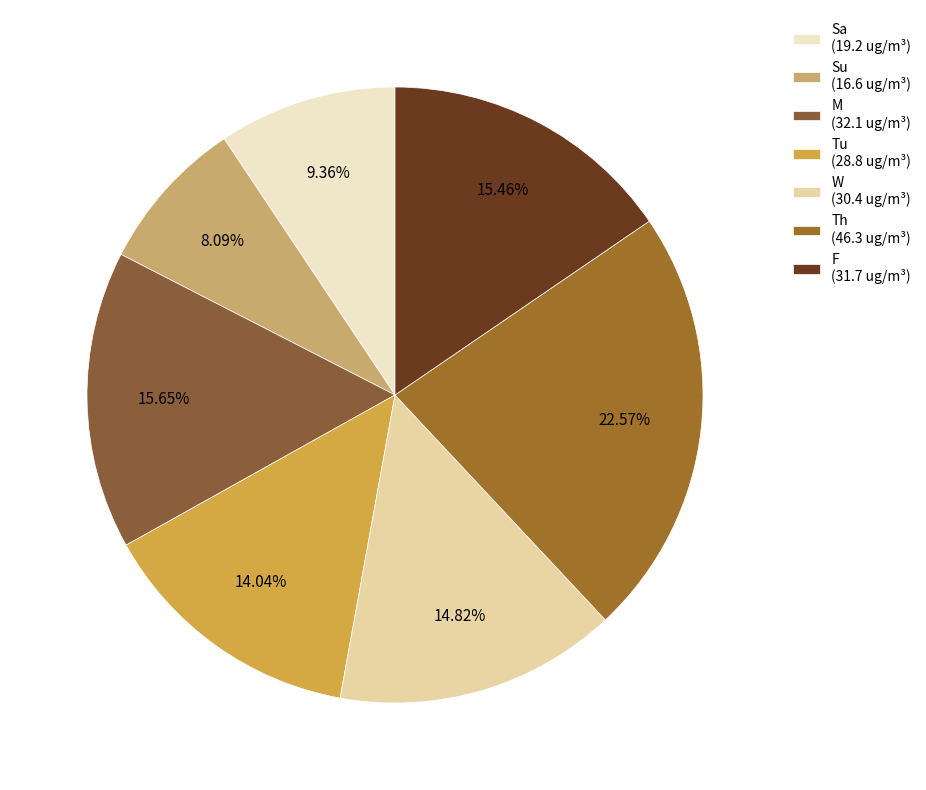

Approximately how many times larger is the value at Sa compared to Su?

1.2